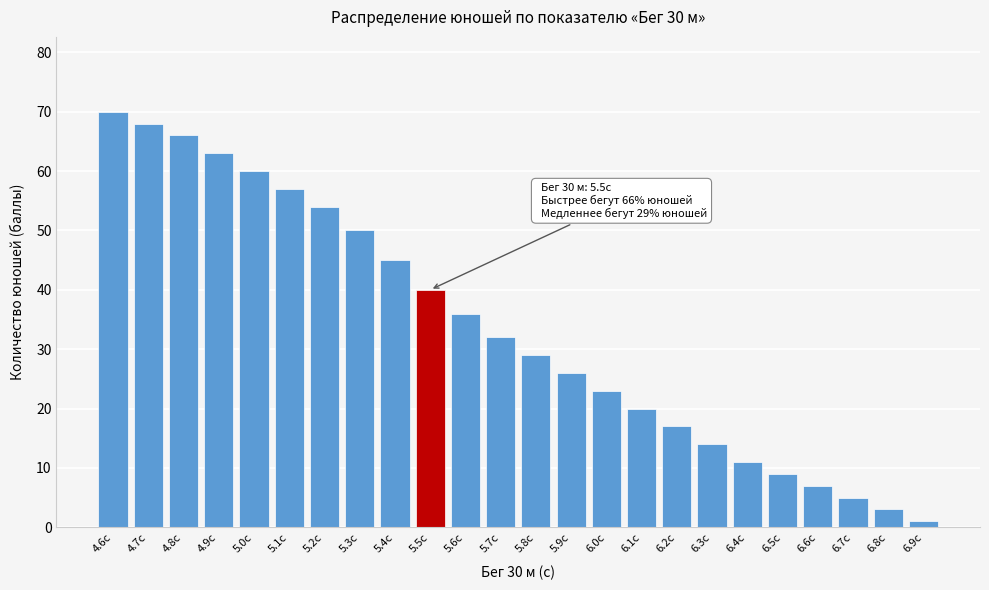

Reading left to right, transcribe all the data shown in this chart.

70	68	66	63	60	57	54	50	45	40	36	32	29	26	23	20	17	14	11	9	7	5	3	1